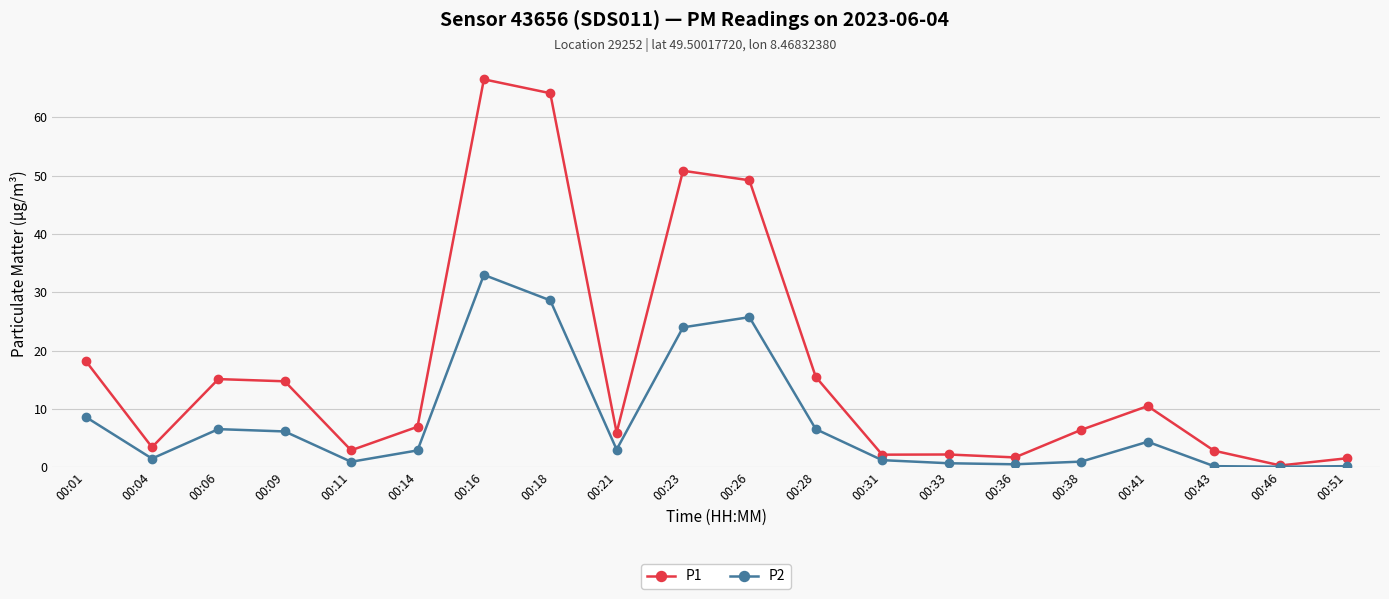

Between 00:04 and 00:09, which series saw the biggest shift?

P1